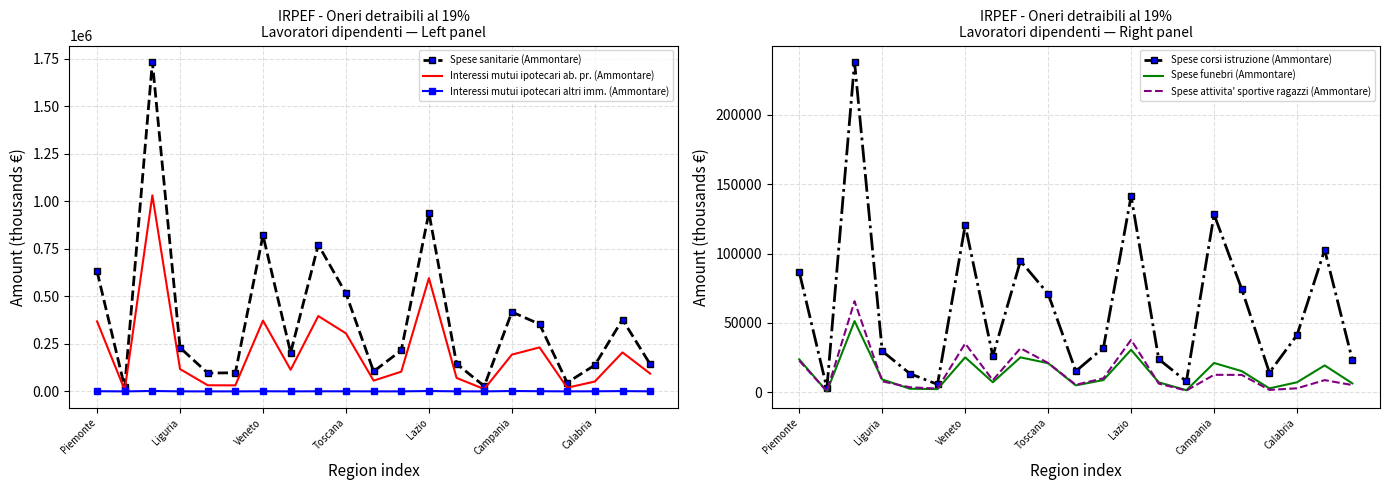

What position from the left is 17?

18